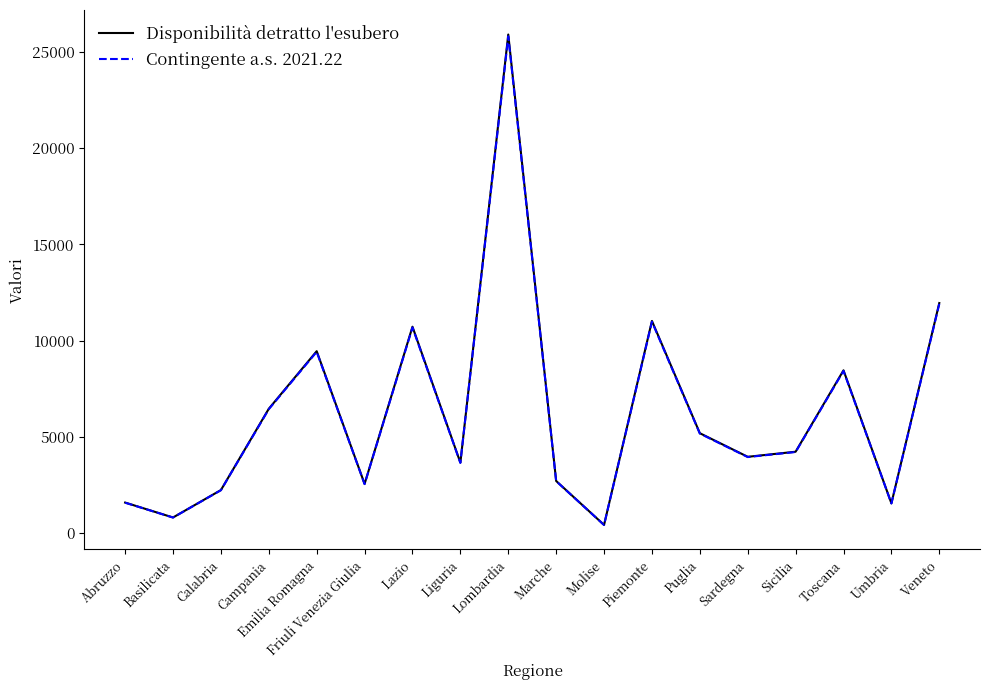

What is the maximum value for Contingente a.s. 2021.22?

25818